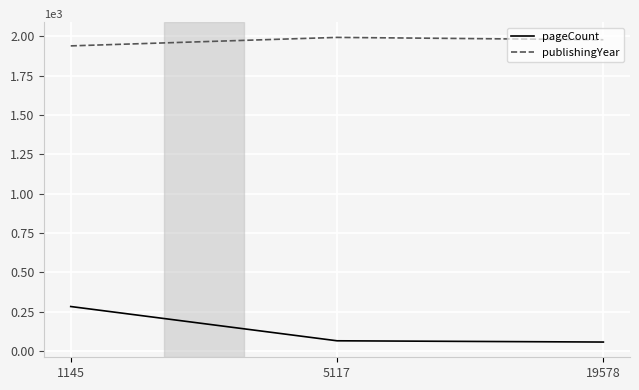

List the series in order of their overall mean, highest first.

publishingYear, pageCount